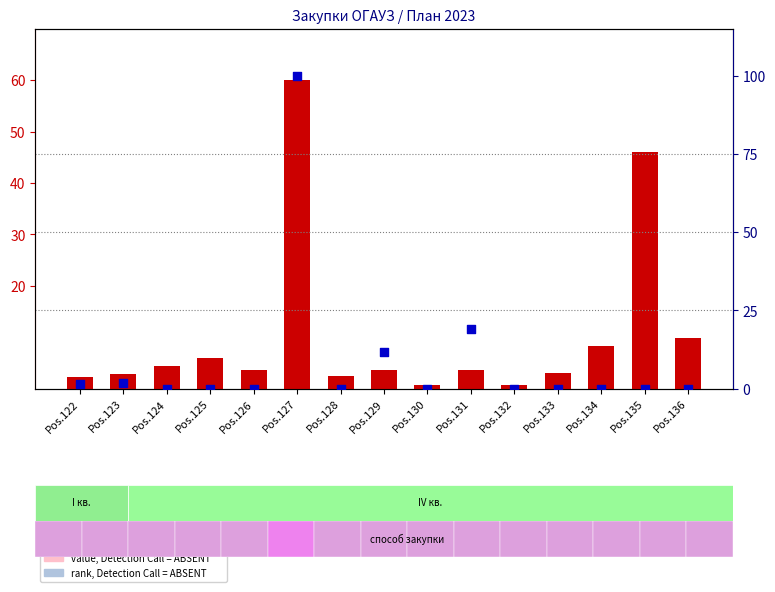

What are all the series names shown in the legend?

count, percentile rank within the sample